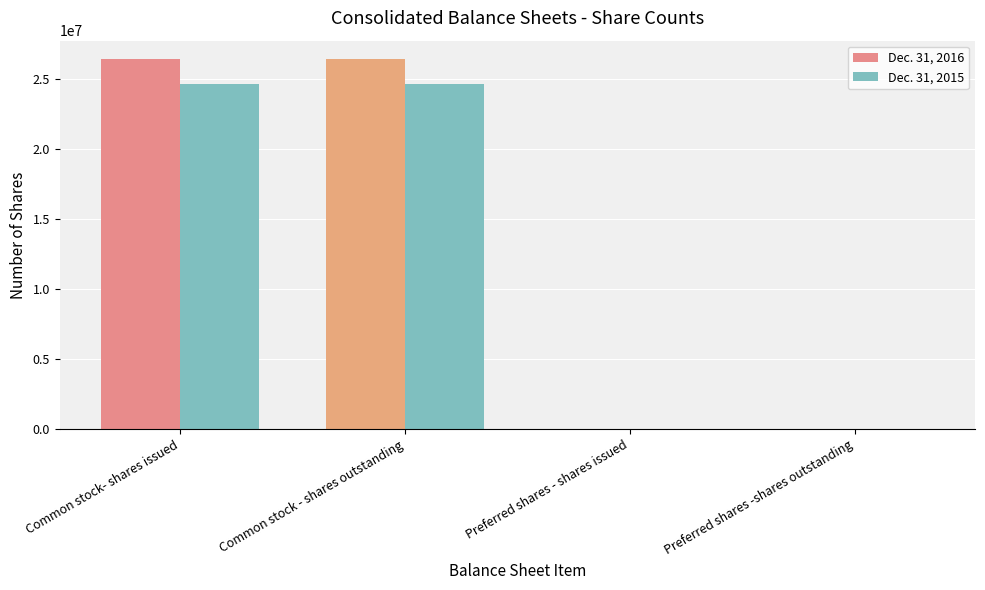

Reading left to right, list all the values displayed in this chart.

Dec. 31, 2016: Common stock- shares issued=26438234	Common stock - shares outstanding=26438234	Preferred shares - shares issued=0	Preferred shares -shares outstanding=0
Dec. 31, 2015: Common stock- shares issued=24697335	Common stock - shares outstanding=24697335	Preferred shares - shares issued=0	Preferred shares -shares outstanding=0